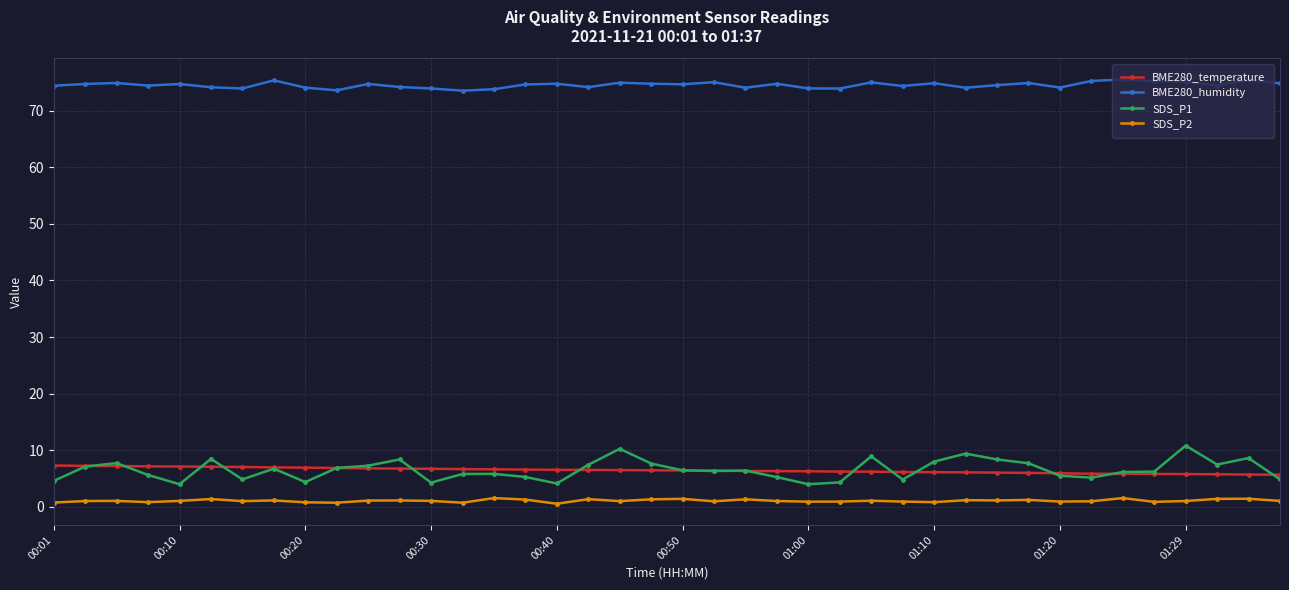

Which series has the widest spread of values?

SDS_P1